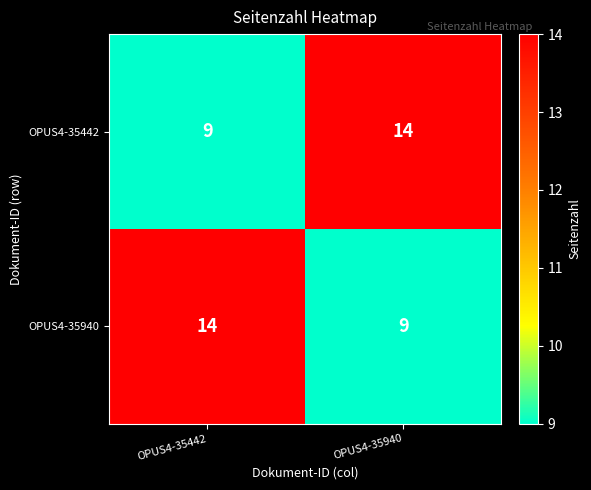

The value of OPUS4-35442 at OPUS4-35442 is 9. True or false?

True